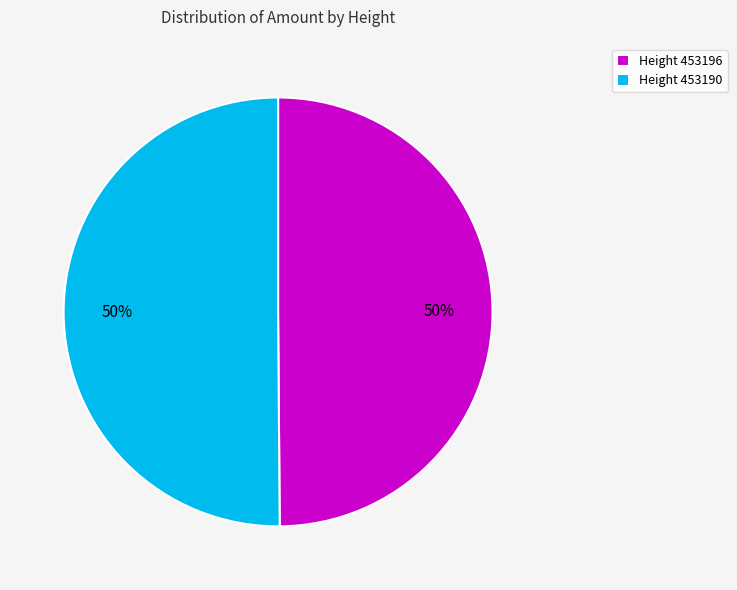

True or false: Height 453190 accounts for 50% of the total.

True